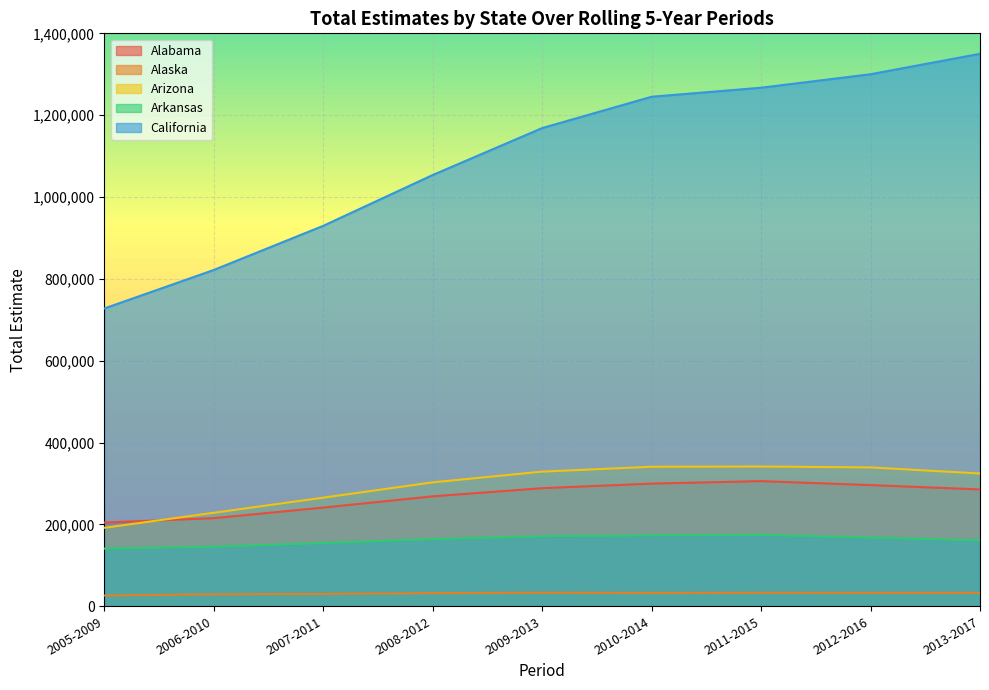

How many data points does each series have?

9